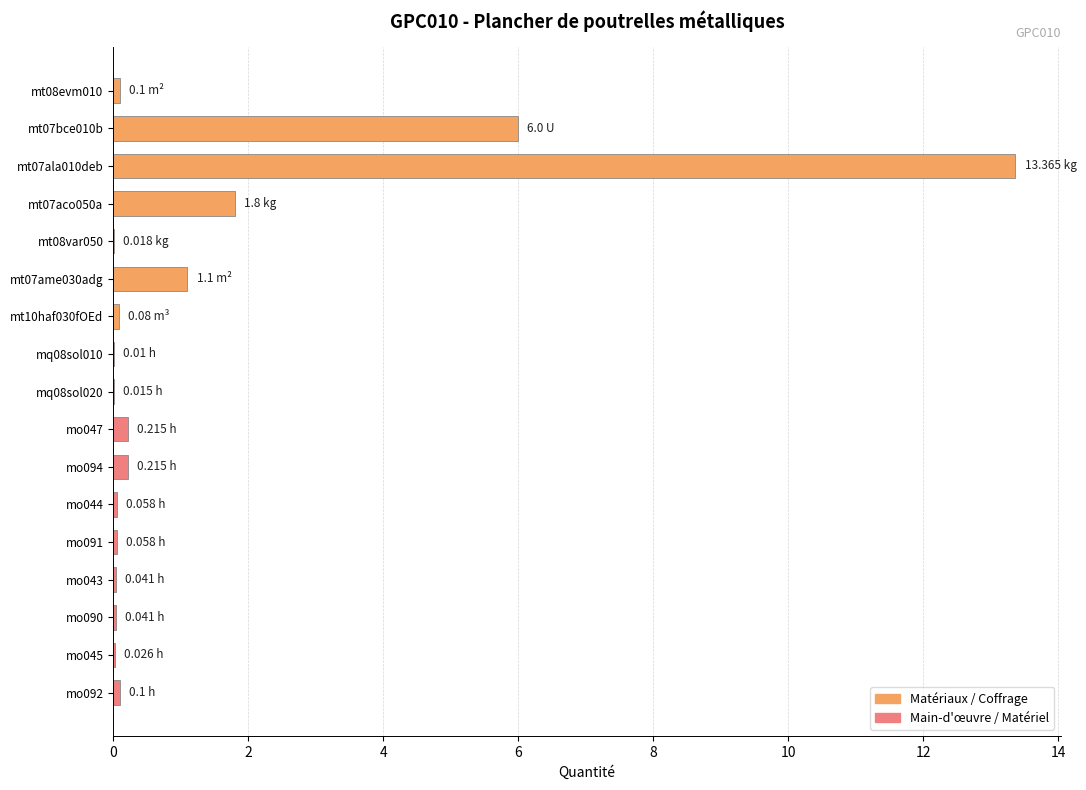

What is the sum of all values?

23.2